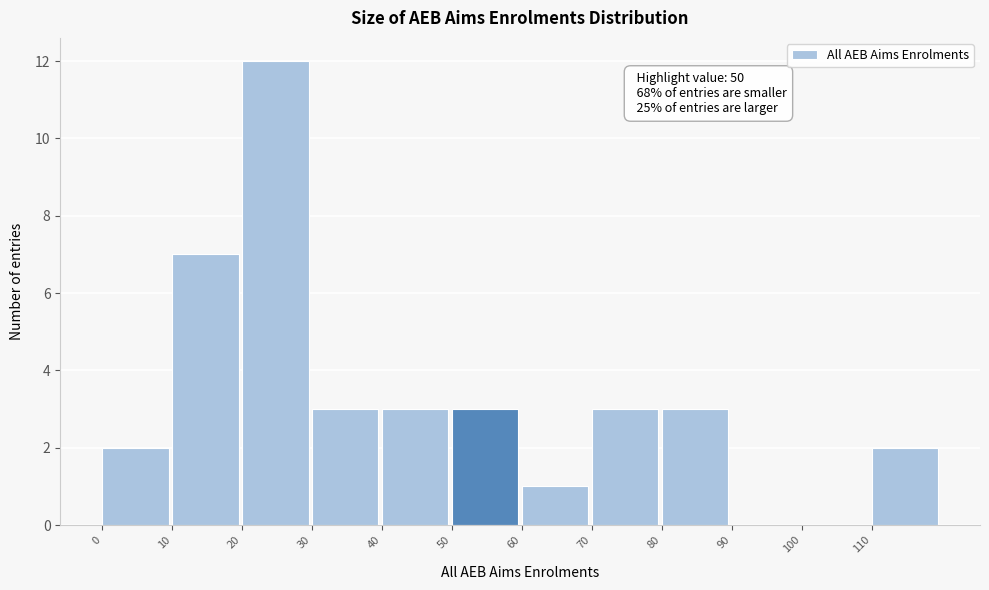

Over which range of the x-axis is the bar tallest?

20 to 30